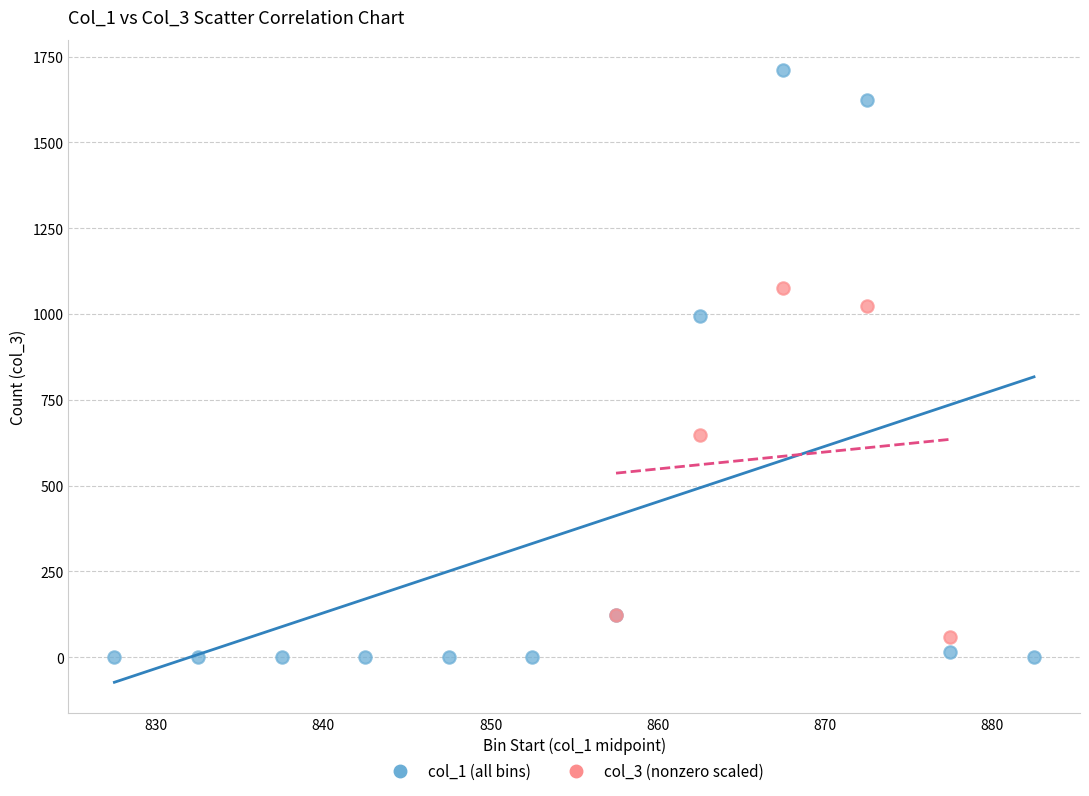

Which series reaches the maximum Y coordinate?

col_1 (all bins)